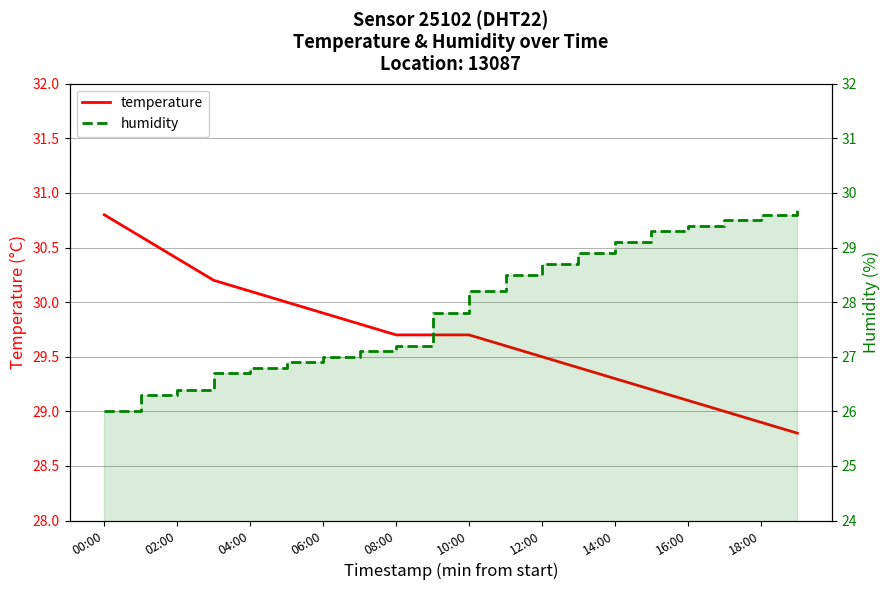

How many values in the temperature series are below 29?

2